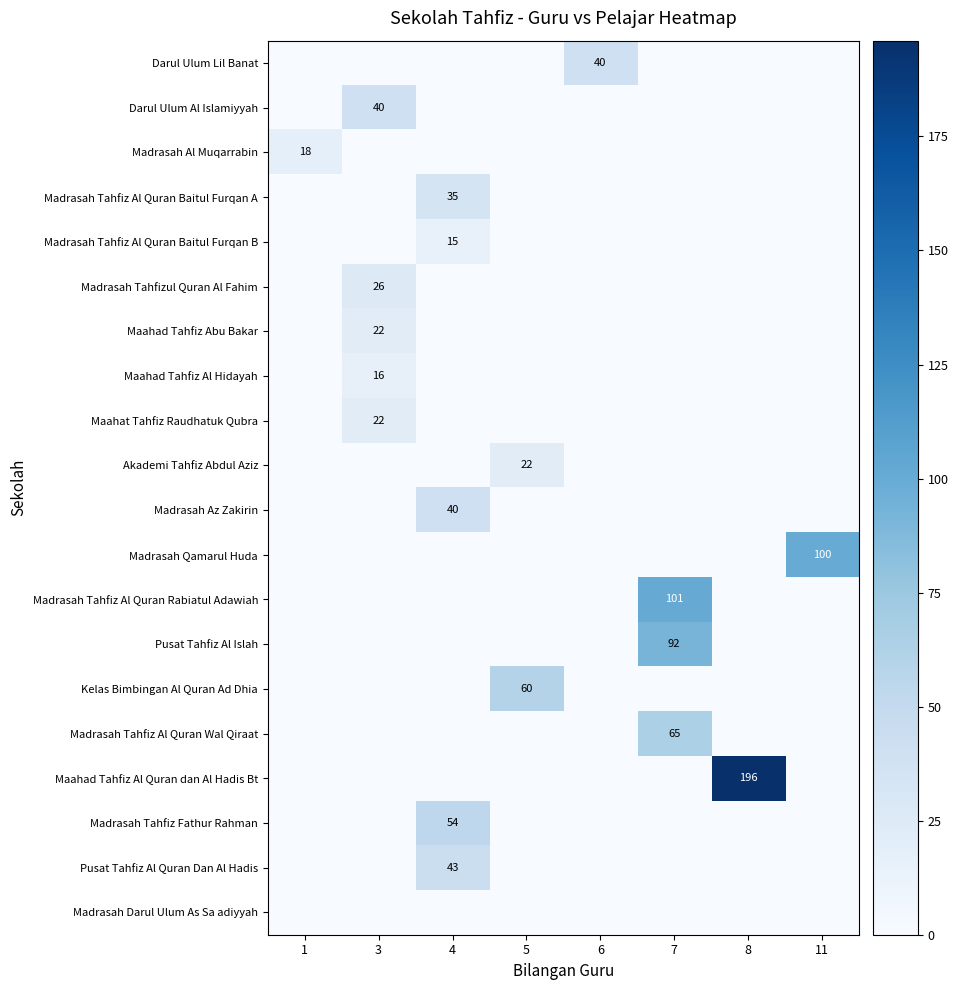

The Madrasah Tahfiz Al Quran Baitul Furqan B series shows 9 at 4. True or false?

False